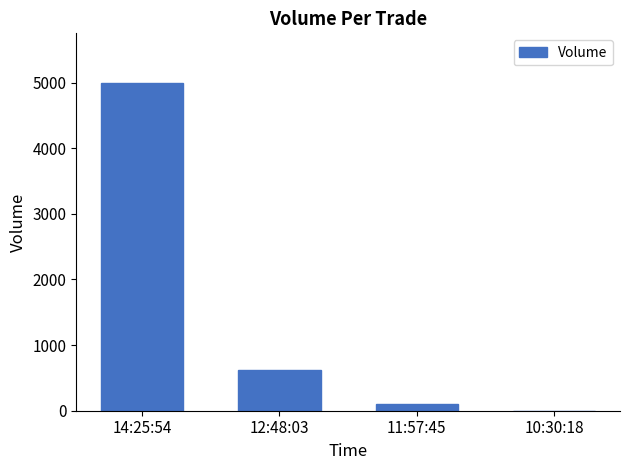

The value at 12:48:03 is 618. True or false?

True